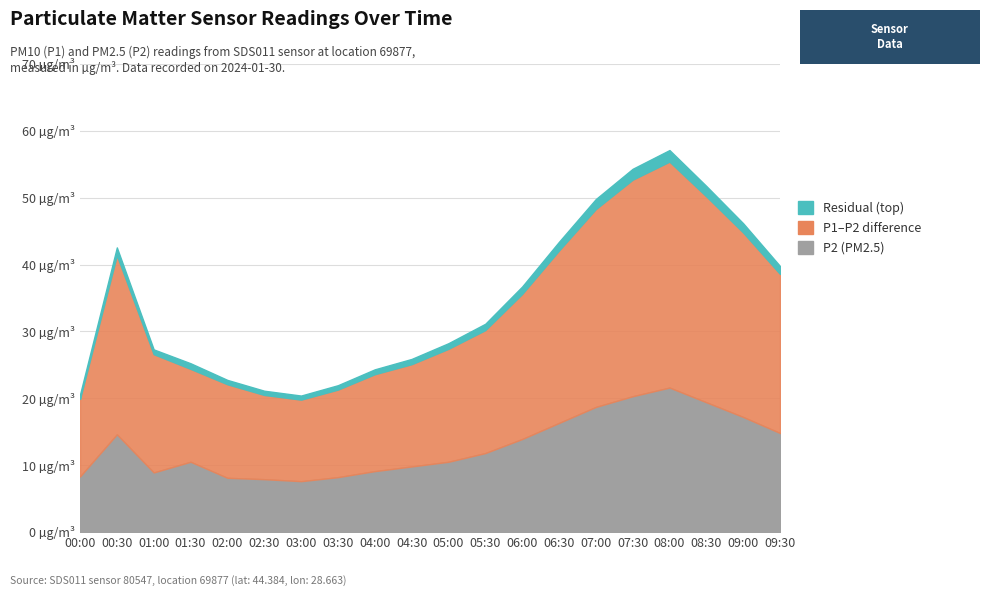

True or false: Residual (top) and P1–P2 difference cross at least once.

False